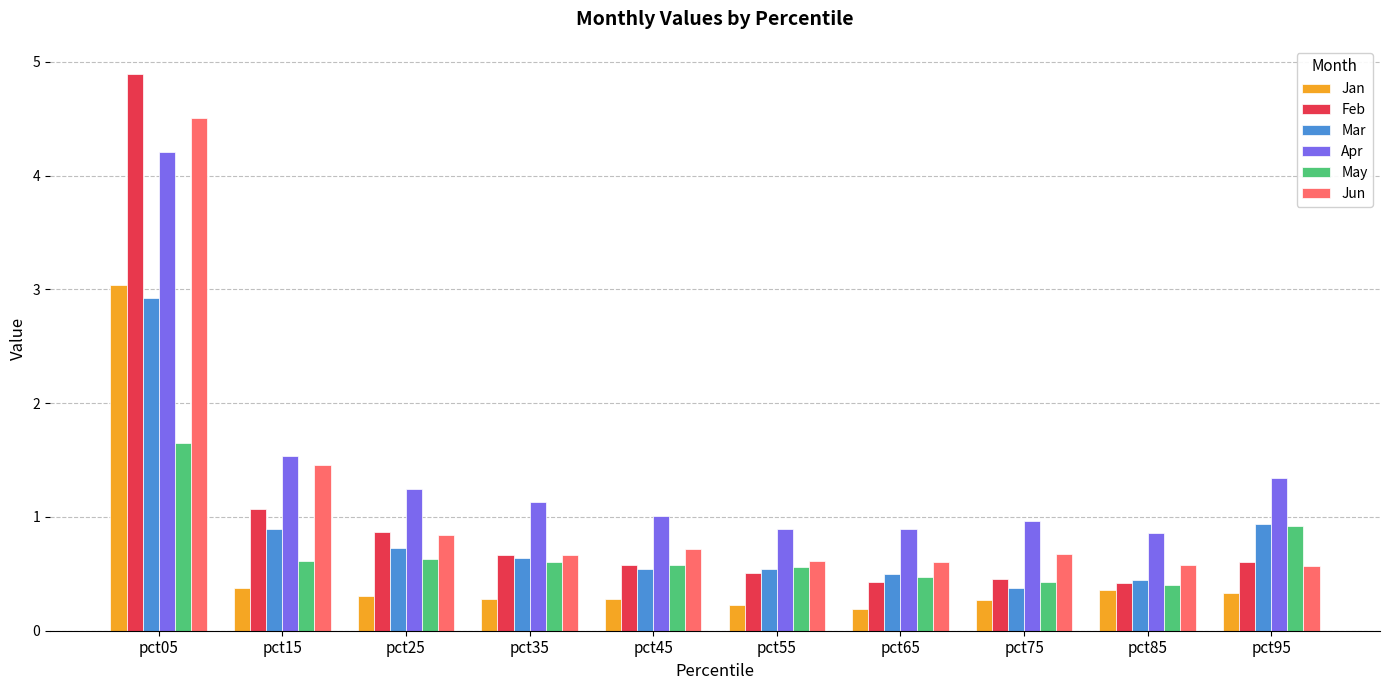

What is the value of the Feb bar at the 6th from the left?

0.5